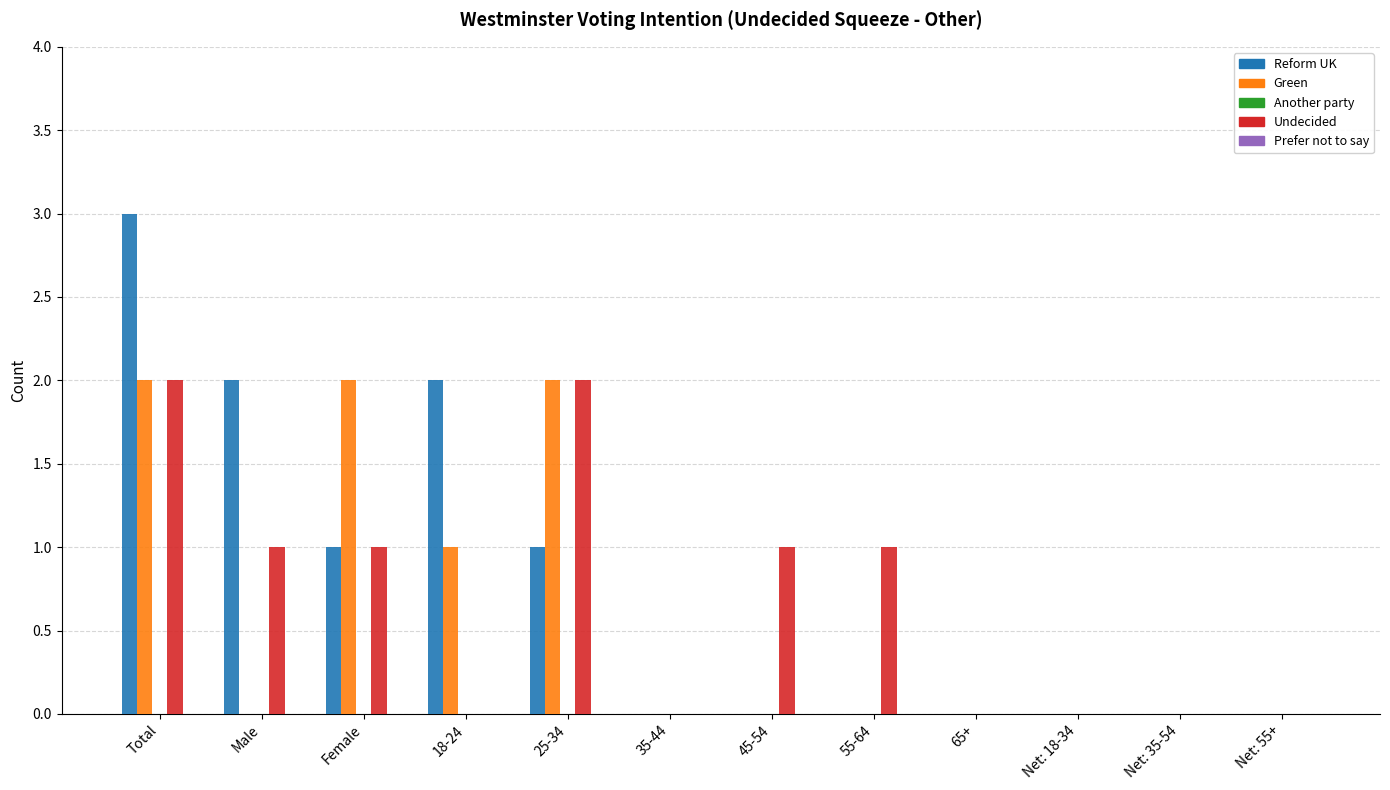

Between 55-64 and Net: 55+, which series saw the biggest shift?

Undecided